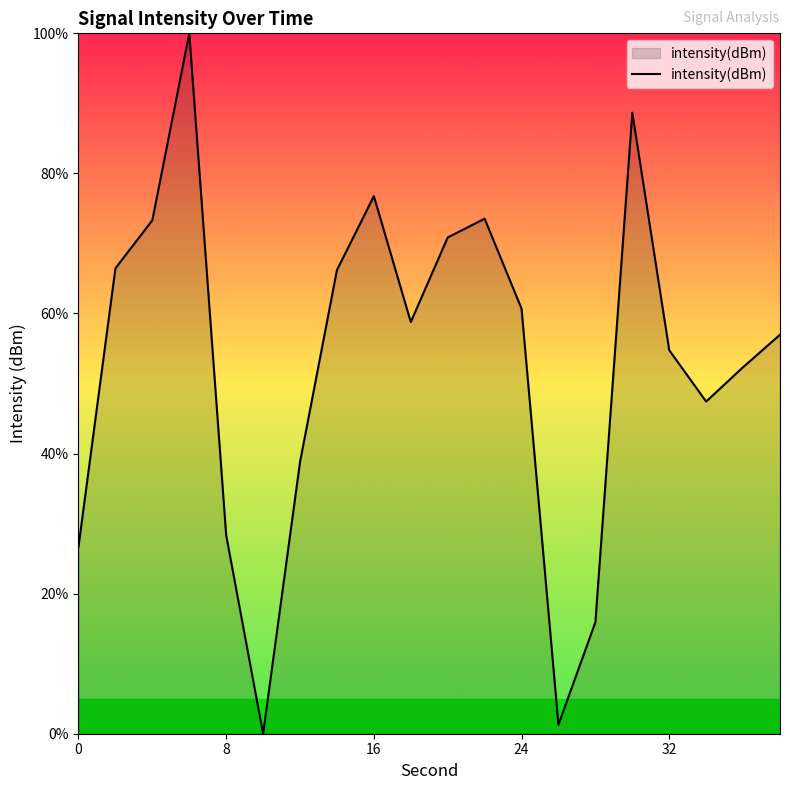

What is the greatest value displayed?

100.0